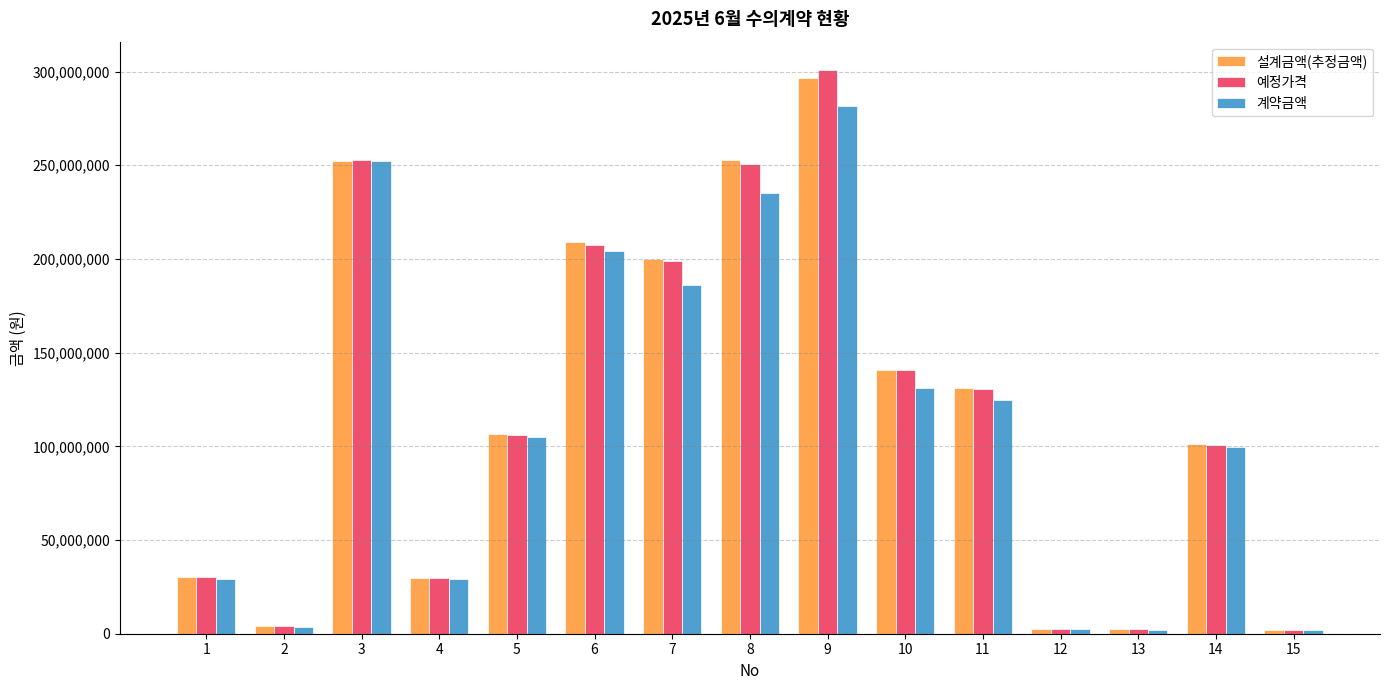

Which series has the widest spread of values?

예정가격